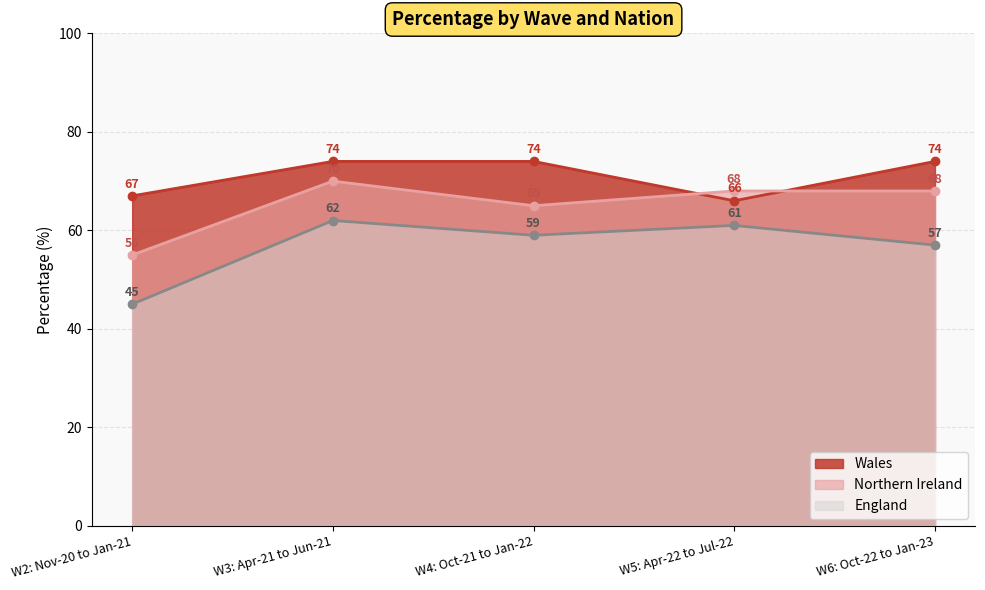

Count the number of data series in this chart.

3